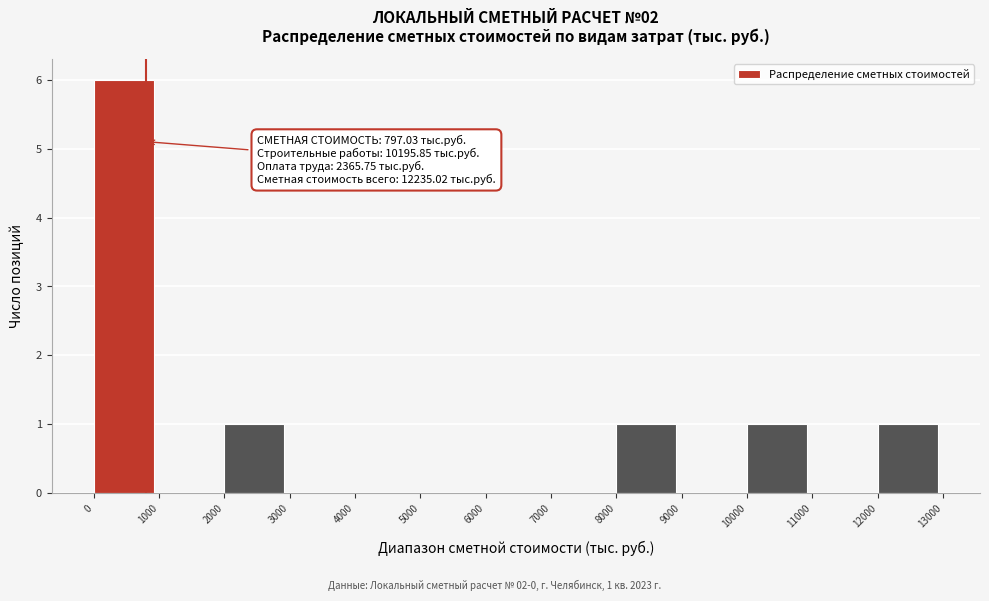

Over which range of the x-axis is the bar tallest?

0 to 1000